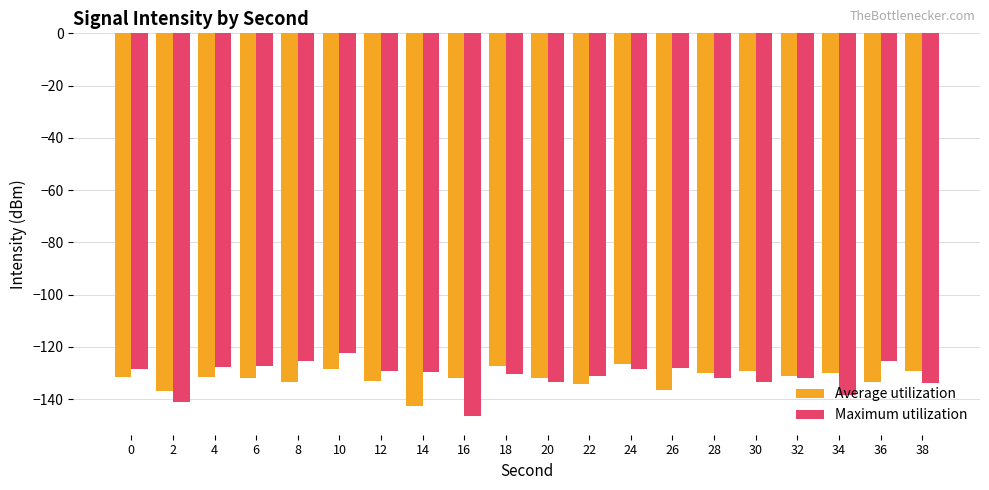

What is the total value across all series at 16?

-278.1